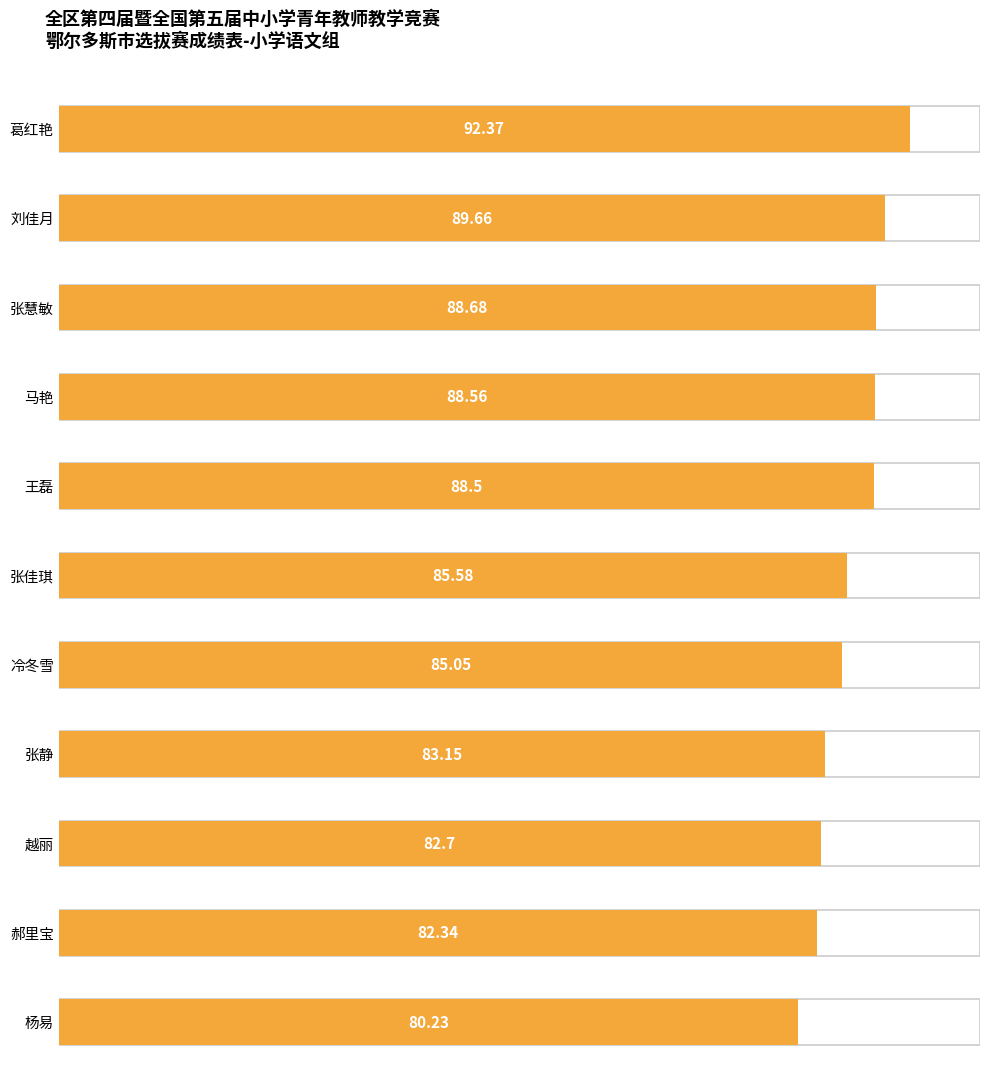

True or false: the data shows 92.4 at 葛红艳.

True